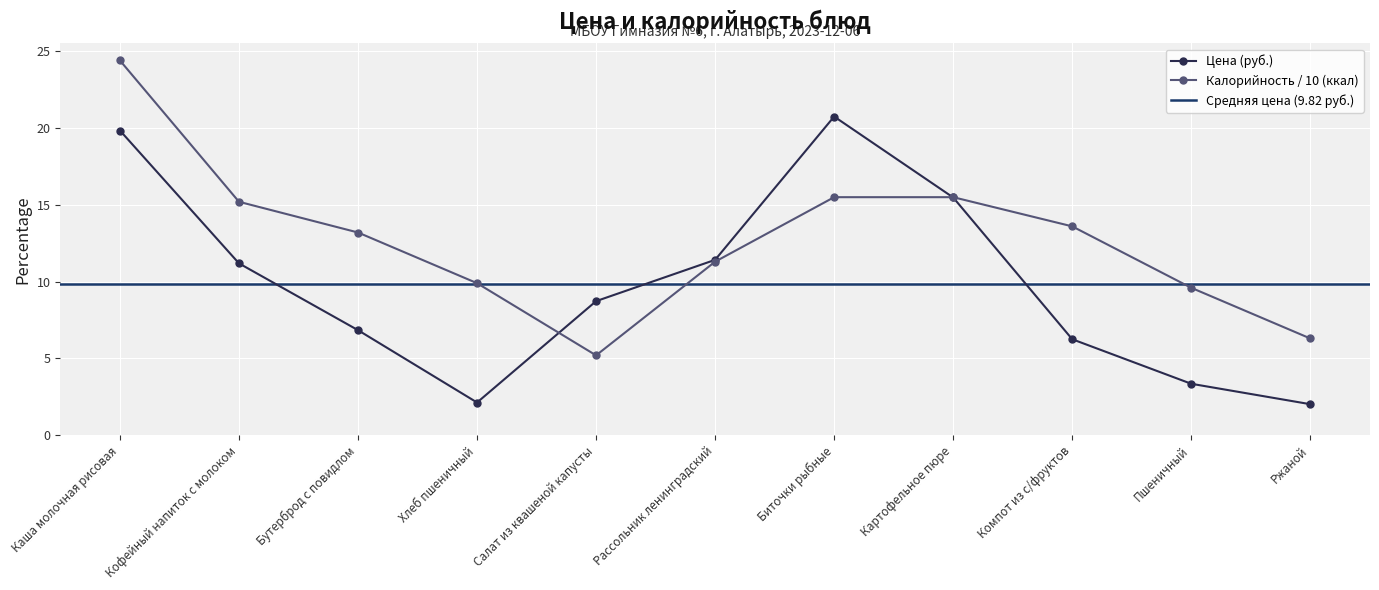

Which category has the highest value across all series?

Каша молочная рисовая